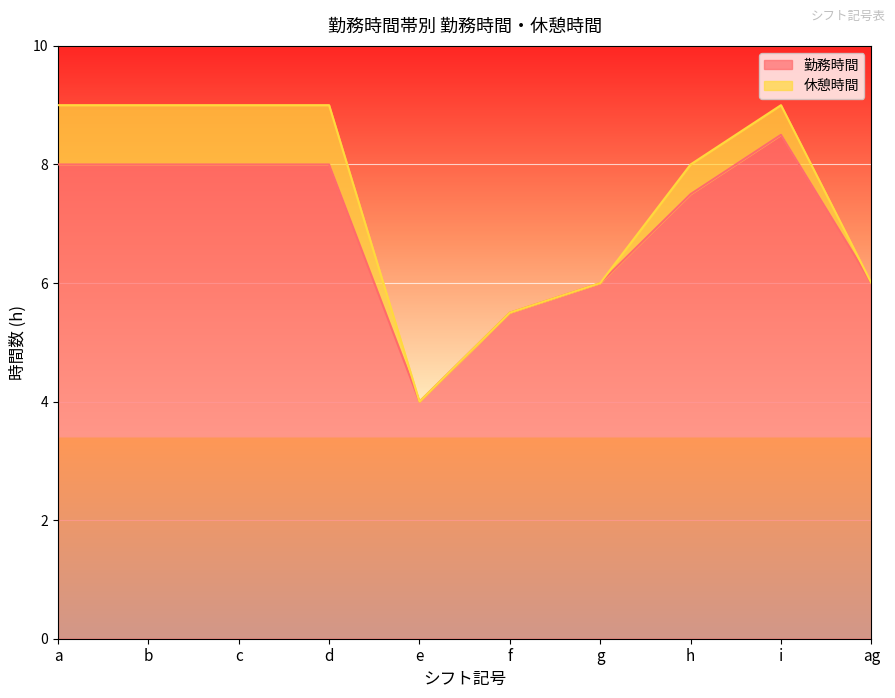

Approximately how many times larger is the value at d compared to g?

1.3